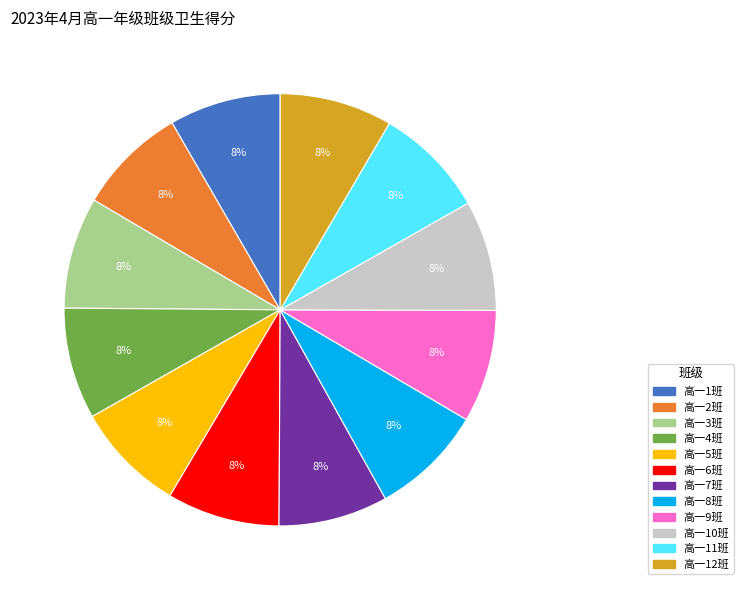

True or false: 高一3班 accounts for 1% of the total.

False